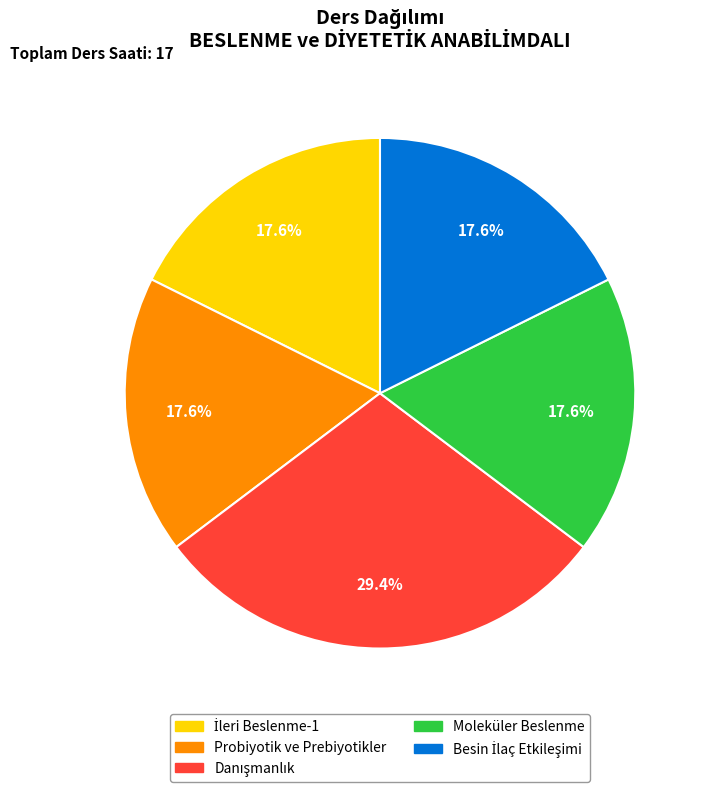

Does Probiyotik ve Prebiyotikler represent more than half of the total?

No